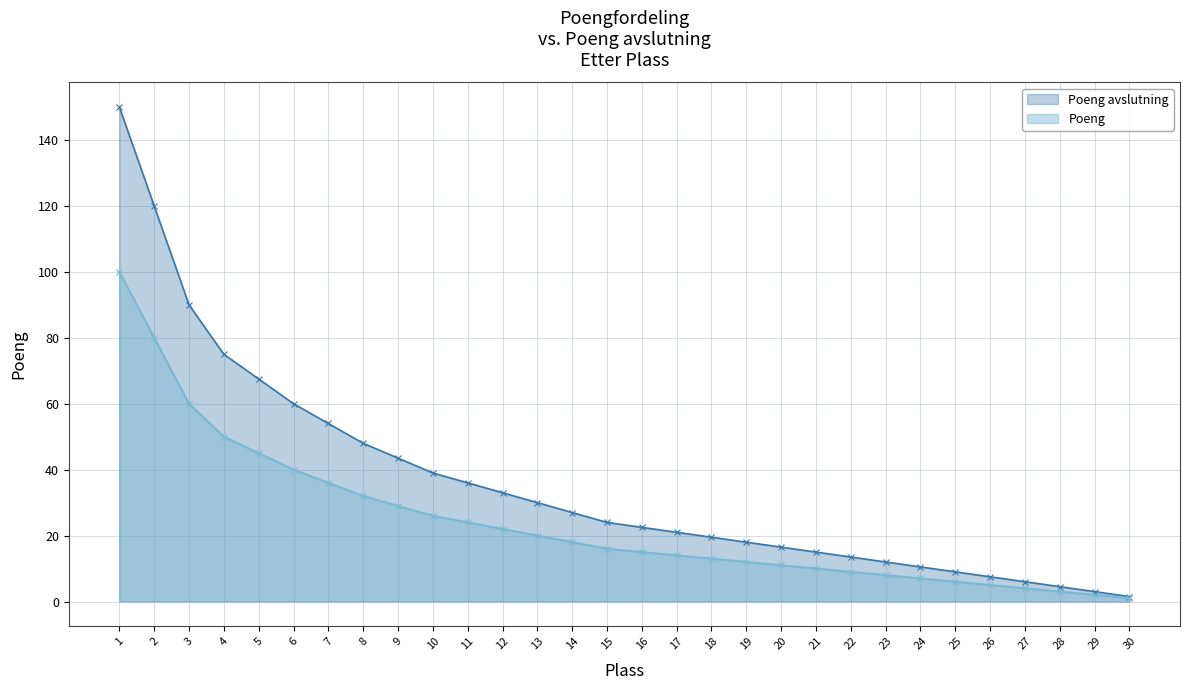

True or false: Poeng and Poeng avslutning intersect in this chart.

False